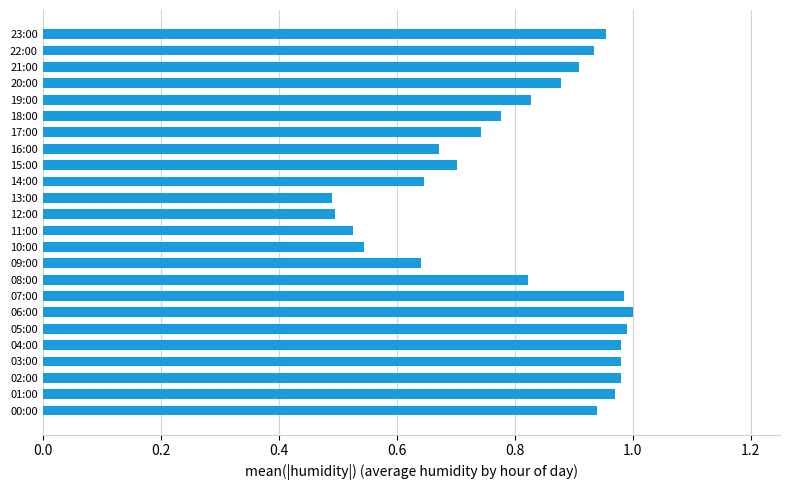

The value at 20:00 is 1.2. True or false?

False